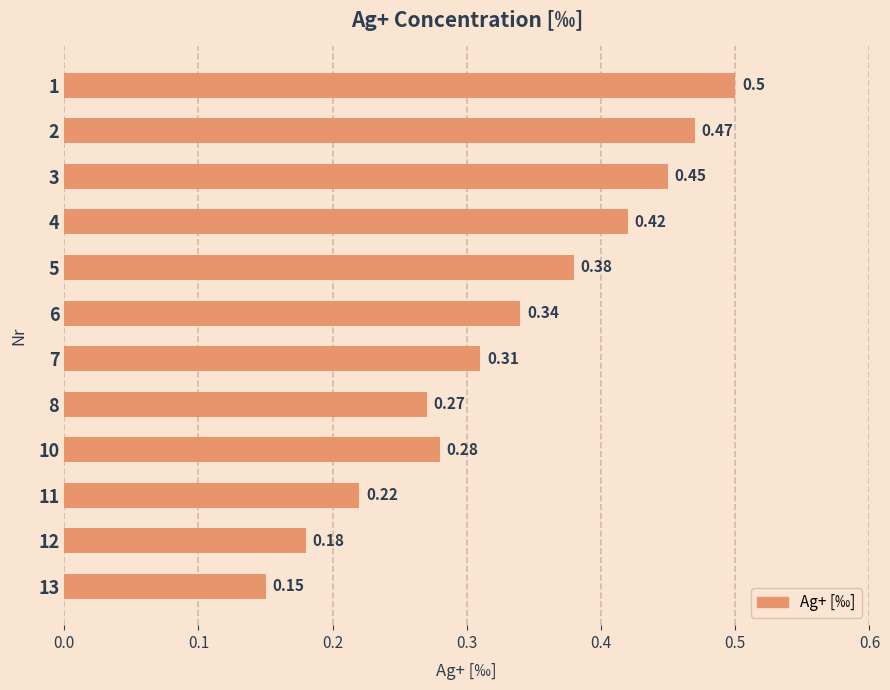

What is the sum of the values at 10 and 4?

0.7